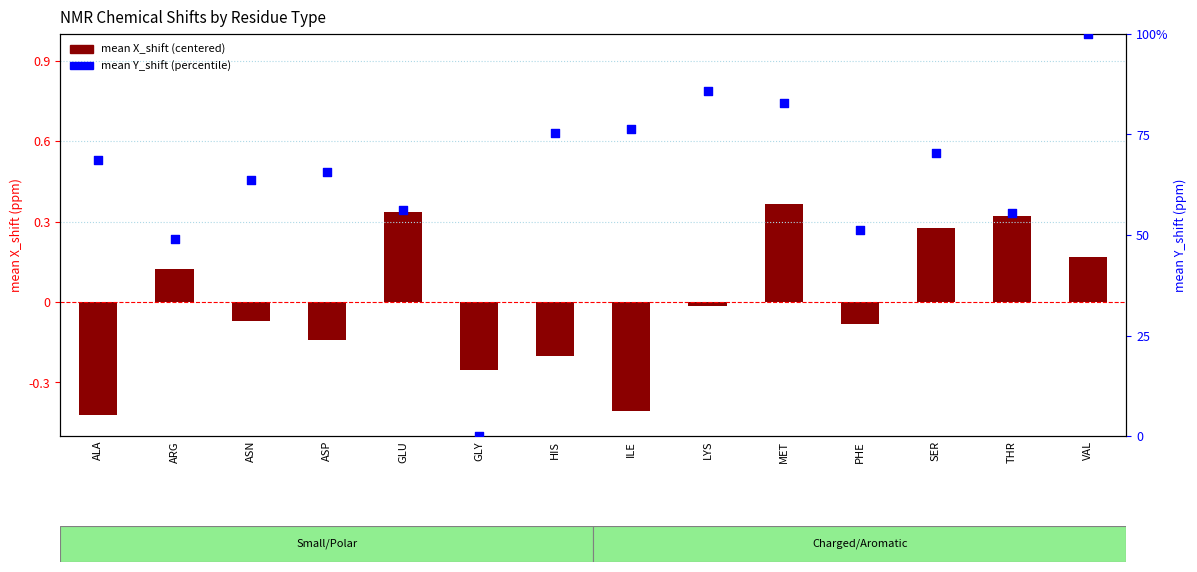

At how many categories does at least one series exceed 36?

13